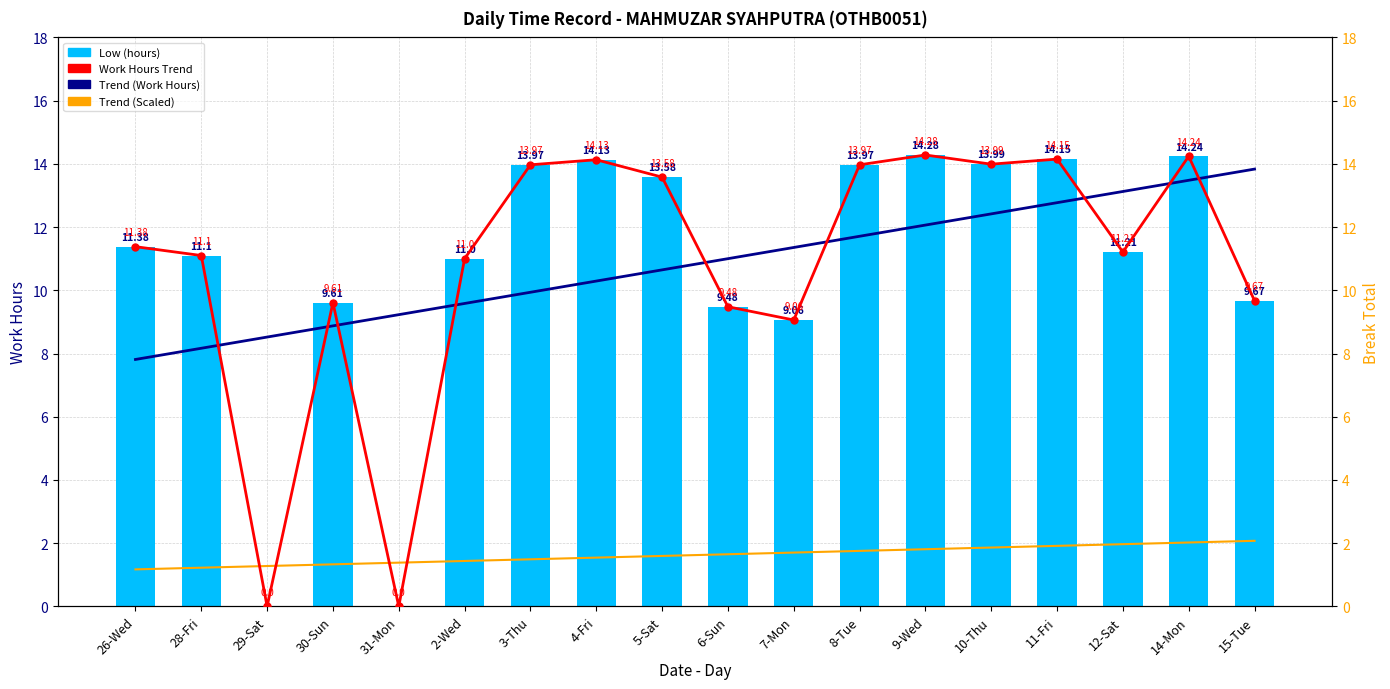

What is the sum of all Trend (Scaled) values?

29.2